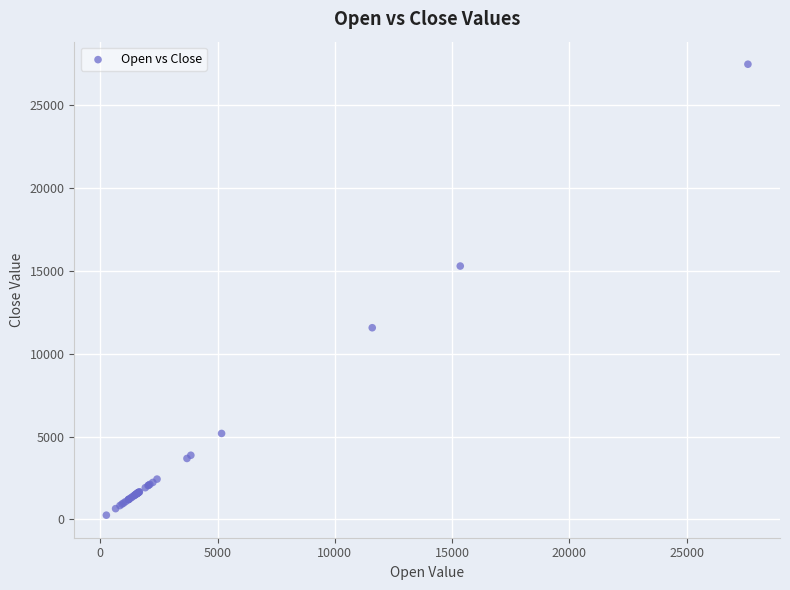

What Y value in the scatter plot is closest to 13857?

15284.4